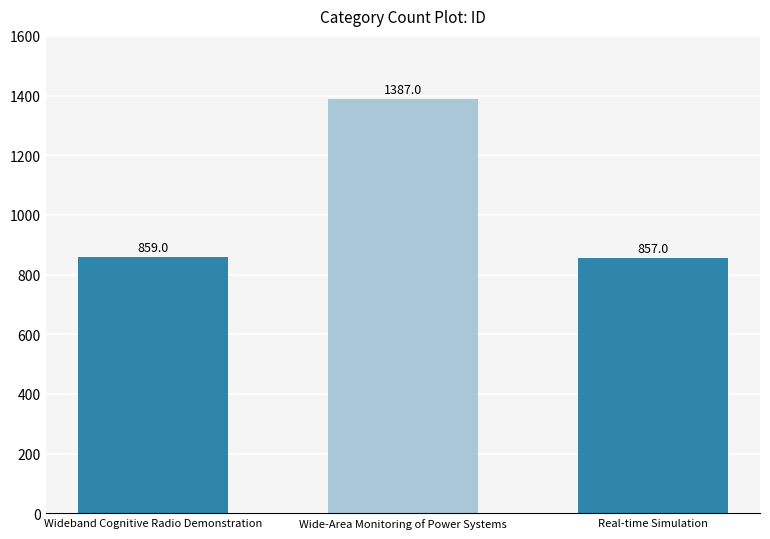

Count the number of data series in this chart.

1